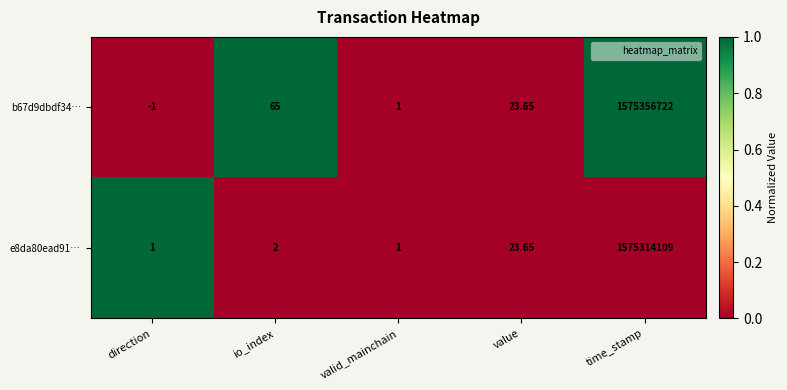

Rank the categories by b67d9dbdf34… value from highest to lowest.

time_stamp, io_index, value, valid_mainchain, direction